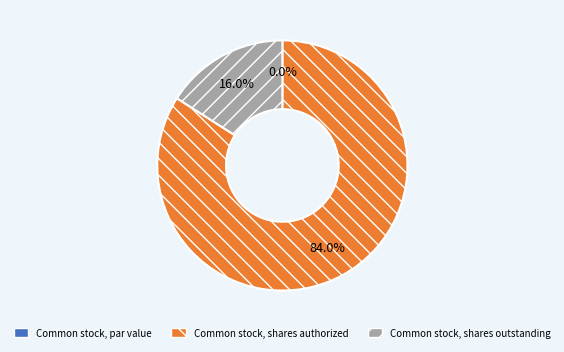

Is the sum of Common stock, shares authorized and Common stock, par value greater than half?

Yes